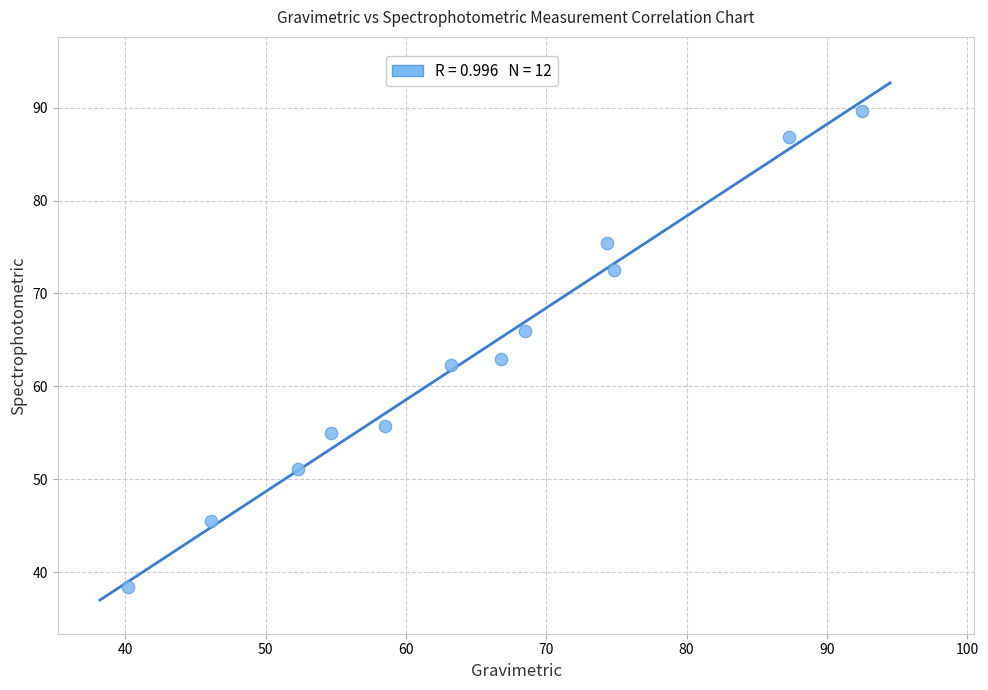

What is the range of X values (max minus min)?

52.3